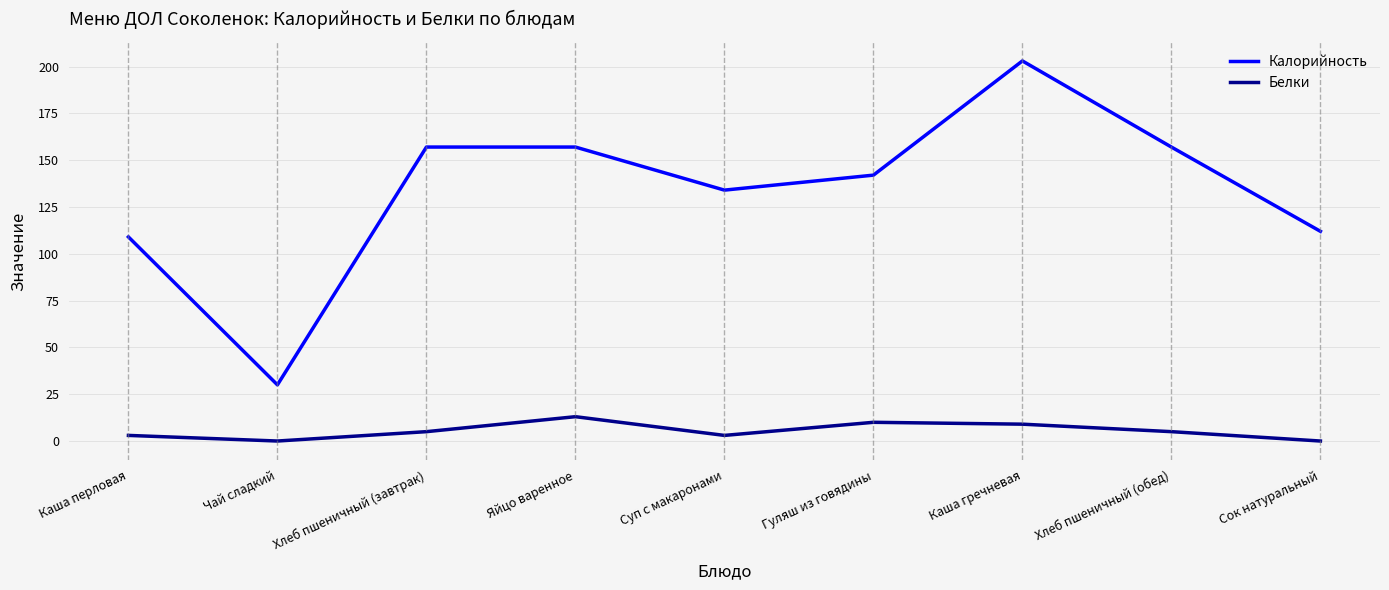

Which category has the highest value in the Белки series?

Яйцо варенное